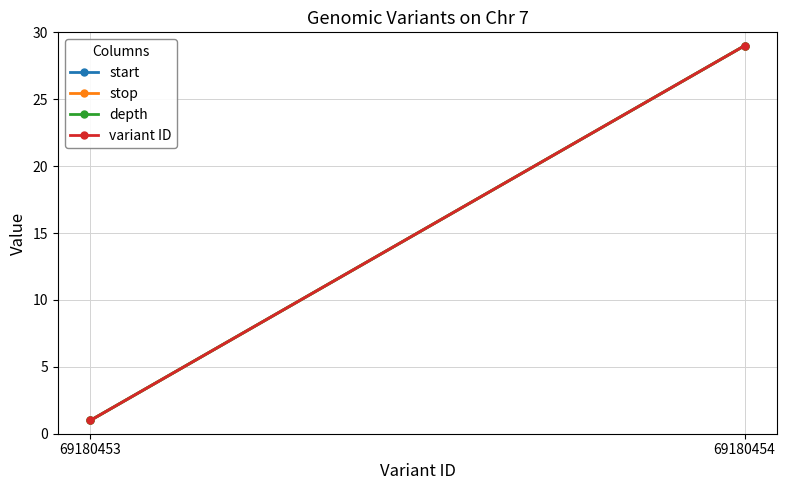

How many series are shown in this chart?

4